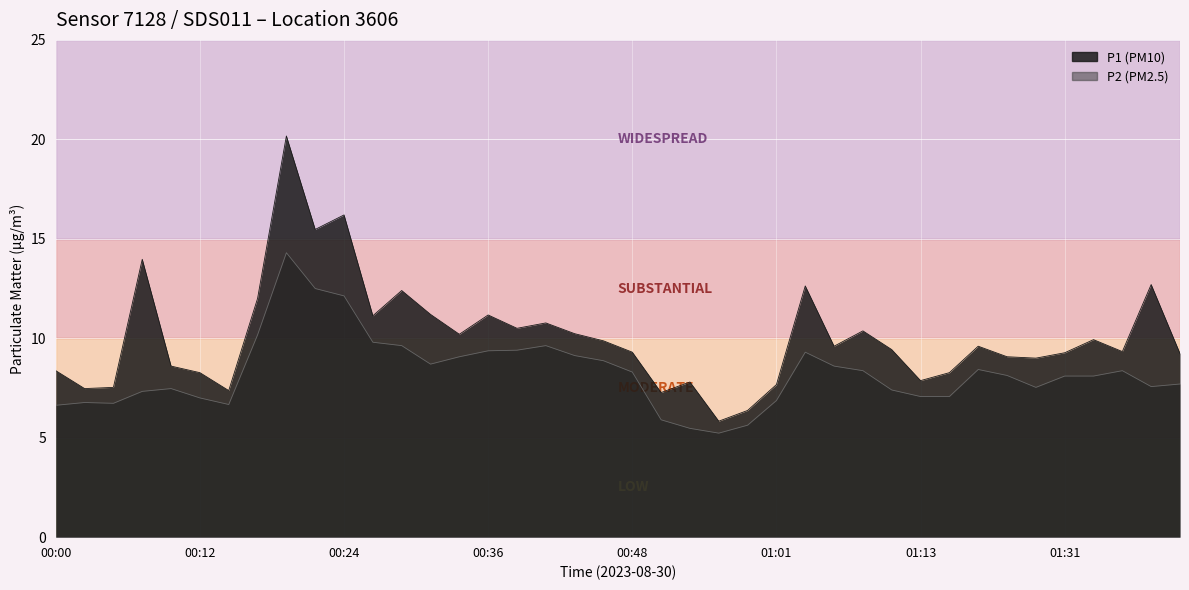

Reading left to right, extract all data points from this chart.

P1: 00:00=8.4	00:02=7.5	00:05=7.5	00:07=14.0	00:09=8.6	00:12=8.3	00:14=7.4	00:17=12.0	00:19=20.2	00:22=15.5	00:24=16.2	00:26=11.1	00:29=12.4	00:31=11.2	00:34=10.2	00:36=11.2	00:39=10.5	00:41=10.8	00:43=10.2	00:46=9.9	00:48=9.3	00:51=7.3	00:53=7.8	00:56=5.8	00:58=6.4	01:01=7.7	01:03=12.6	01:05=9.6	01:08=10.4	01:10=9.4	01:13=7.9	01:15=8.3	01:18=9.6	01:20=9.1	01:28=9.0	01:31=9.3	01:33=9.9	01:36=9.3	01:38=12.7	01:40=9.2
P2: 00:00=6.6	00:02=6.8	00:05=6.7	00:07=7.3	00:09=7.5	00:12=7.0	00:14=6.7	00:17=10.2	00:19=14.3	00:22=12.5	00:24=12.1	00:26=9.8	00:29=9.6	00:31=8.7	00:34=9.1	00:36=9.4	00:39=9.4	00:41=9.6	00:43=9.1	00:46=8.9	00:48=8.3	00:51=5.9	00:53=5.5	00:56=5.2	00:58=5.6	01:01=6.9	01:03=9.3	01:05=8.6	01:08=8.4	01:10=7.4	01:13=7.1	01:15=7.1	01:18=8.4	01:20=8.1	01:28=7.5	01:31=8.1	01:33=8.1	01:36=8.4	01:38=7.6	01:40=7.7